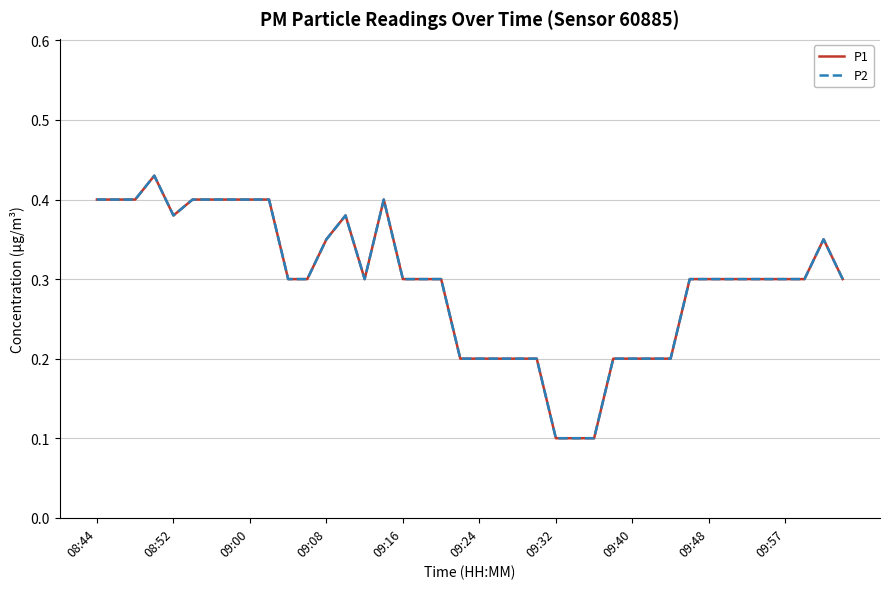

How many interior local peaks does the P1 series have?

4